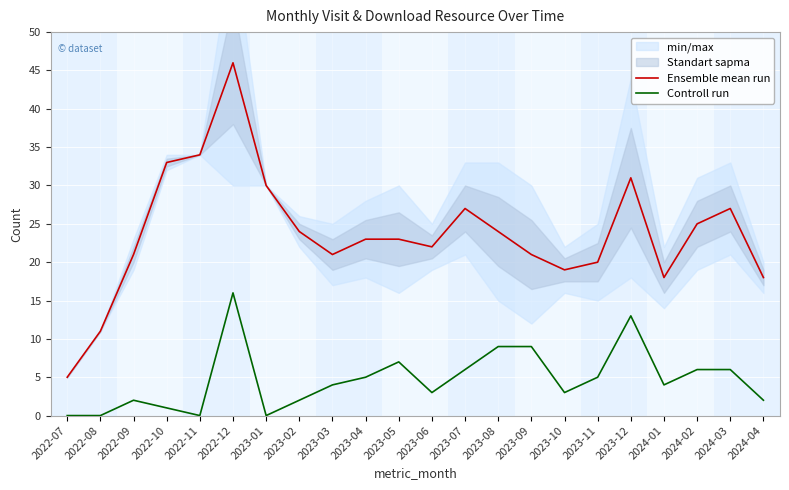

The value of Controll run at 2022-12 is 16. True or false?

True